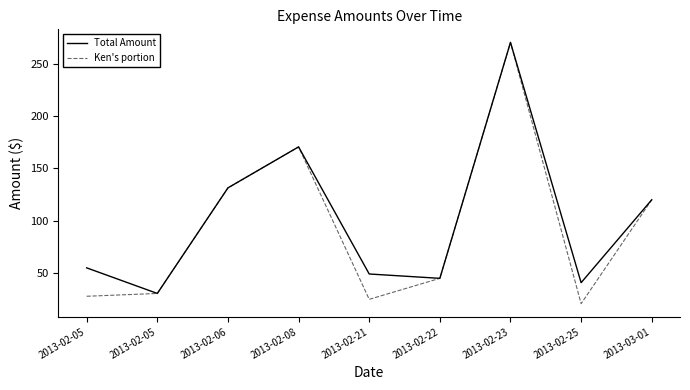

What are all the series names shown in the legend?

Total Amount, Ken's portion